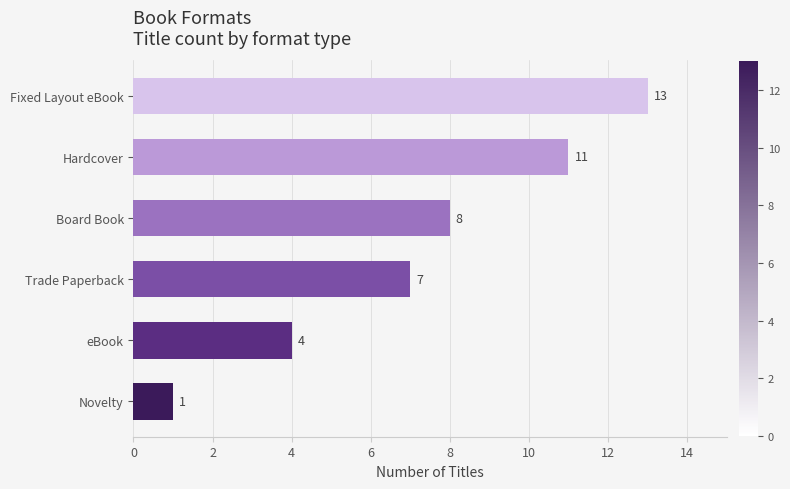

What is the sum of all values?

44